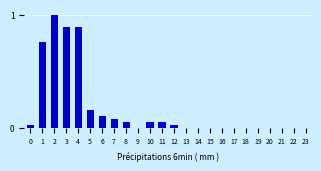

What is the greatest value displayed?

1.0